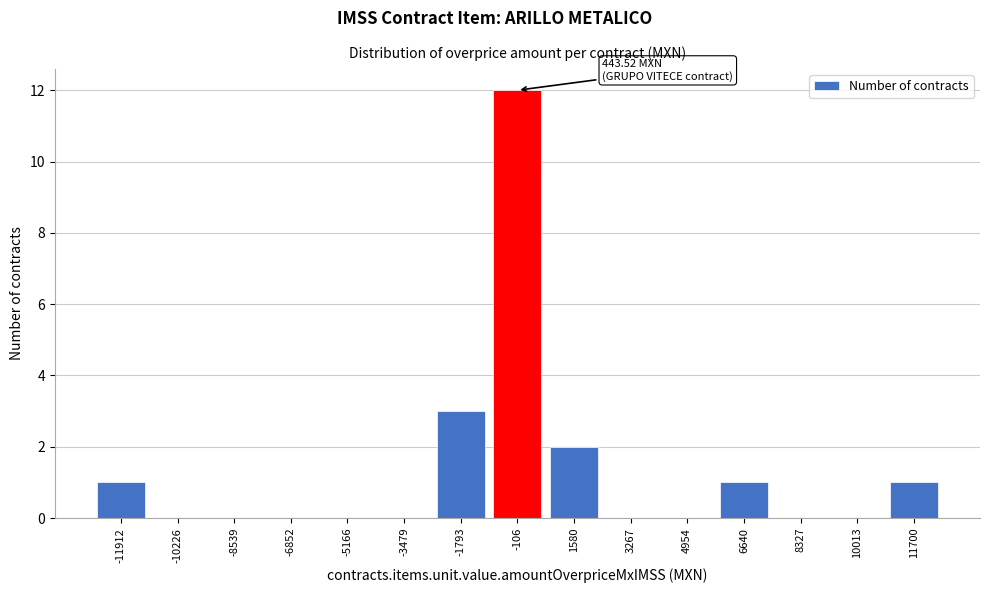

Reading left to right, list all the values displayed in this chart.

-11912=1	-10226=0	-8539=0	-6852=0	-5166=0	-3479=0	-1793=3	-106=12	1580=2	3267=0	4954=0	6640=1	8327=0	10013=0	11700=1